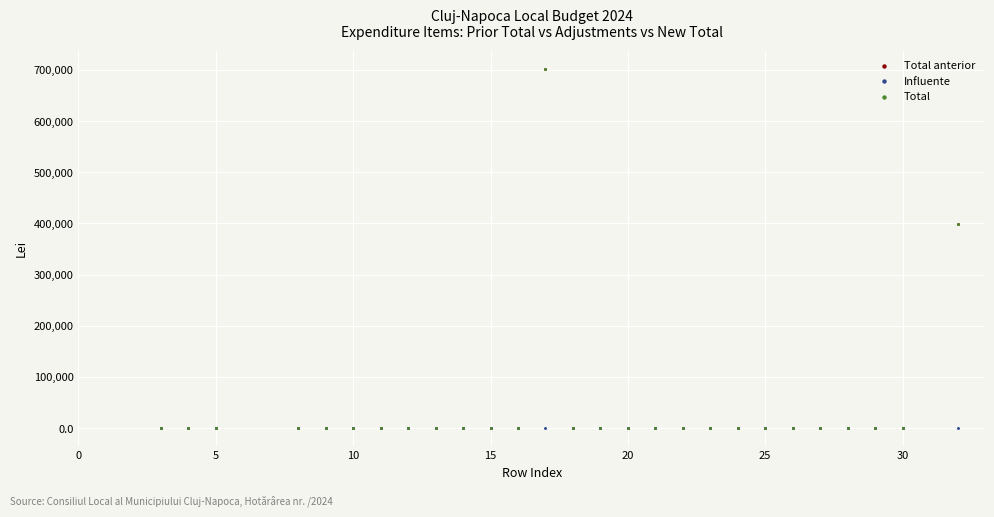

What are all the series names shown in the legend?

Total anterior, Influente, Total